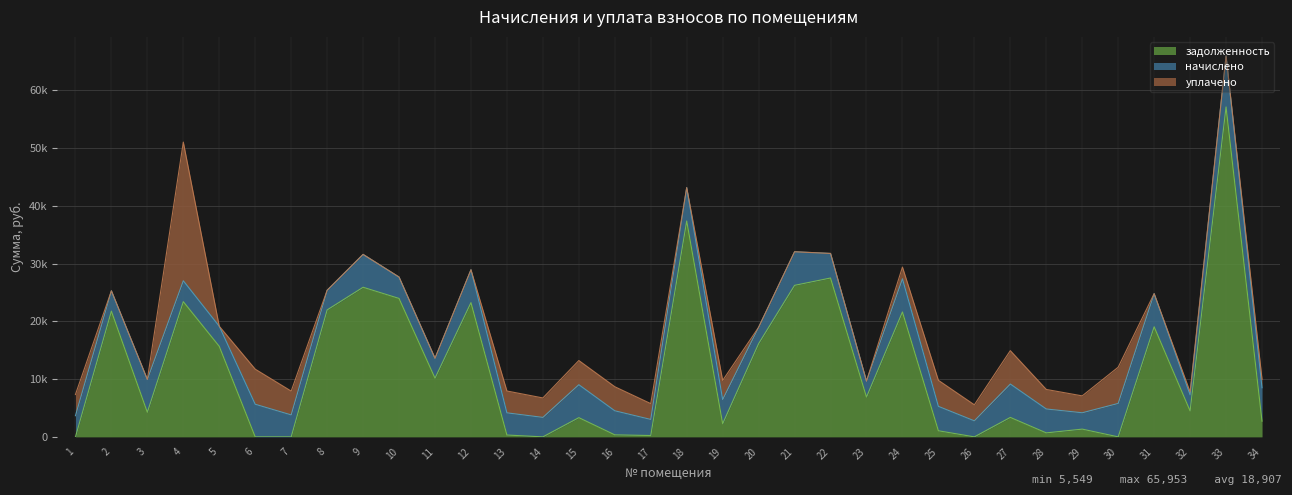

Where is the first local maximum for задолженность?

2